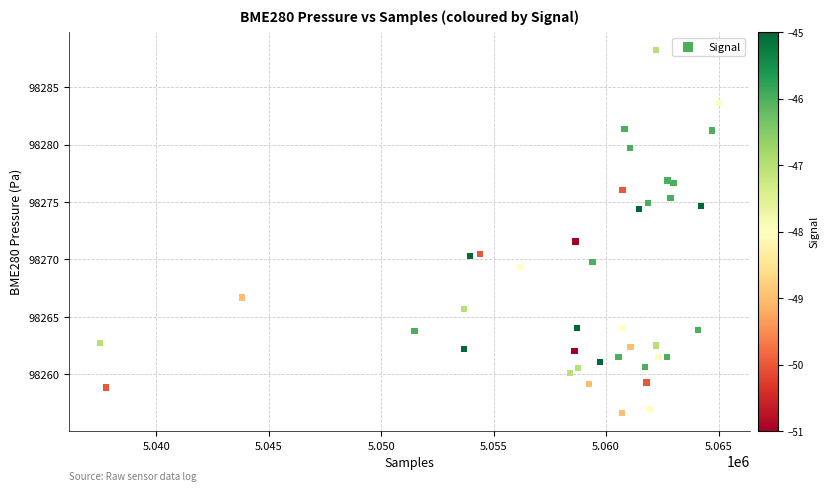

What Y value in the scatter plot is closest to 98272?

98271.6